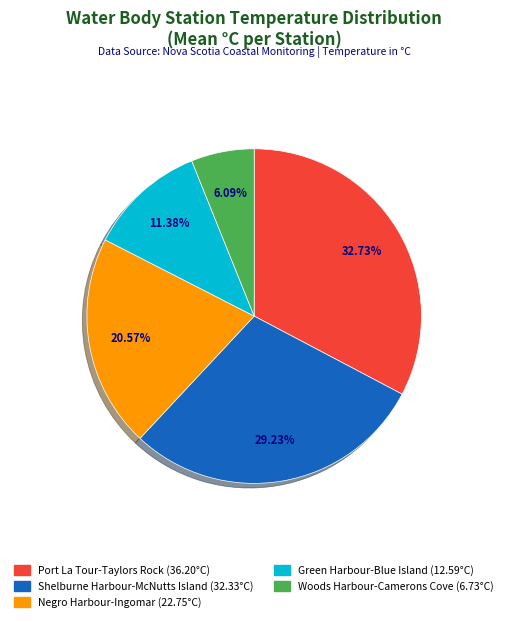

Count the number of slices in the pie.

5